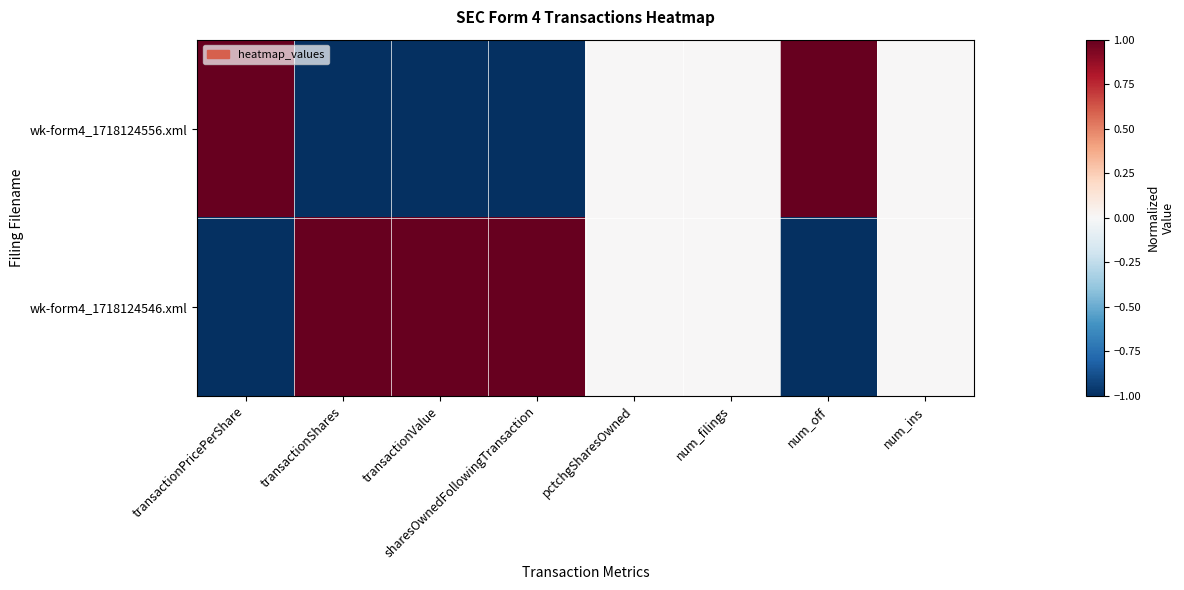

Rank the series at num_filings from highest to lowest value.

wk-form4_1718124556.xml, wk-form4_1718124546.xml